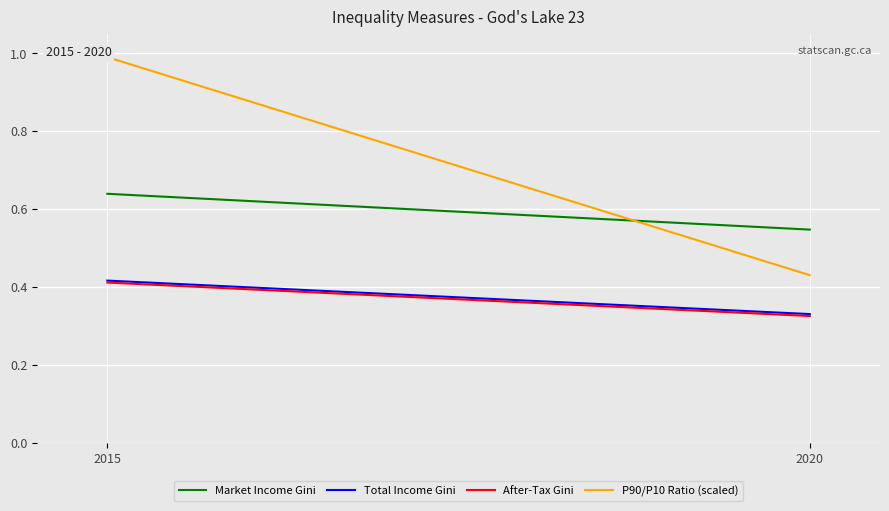

What is the highest value of the After-Tax Gini series?

0.4